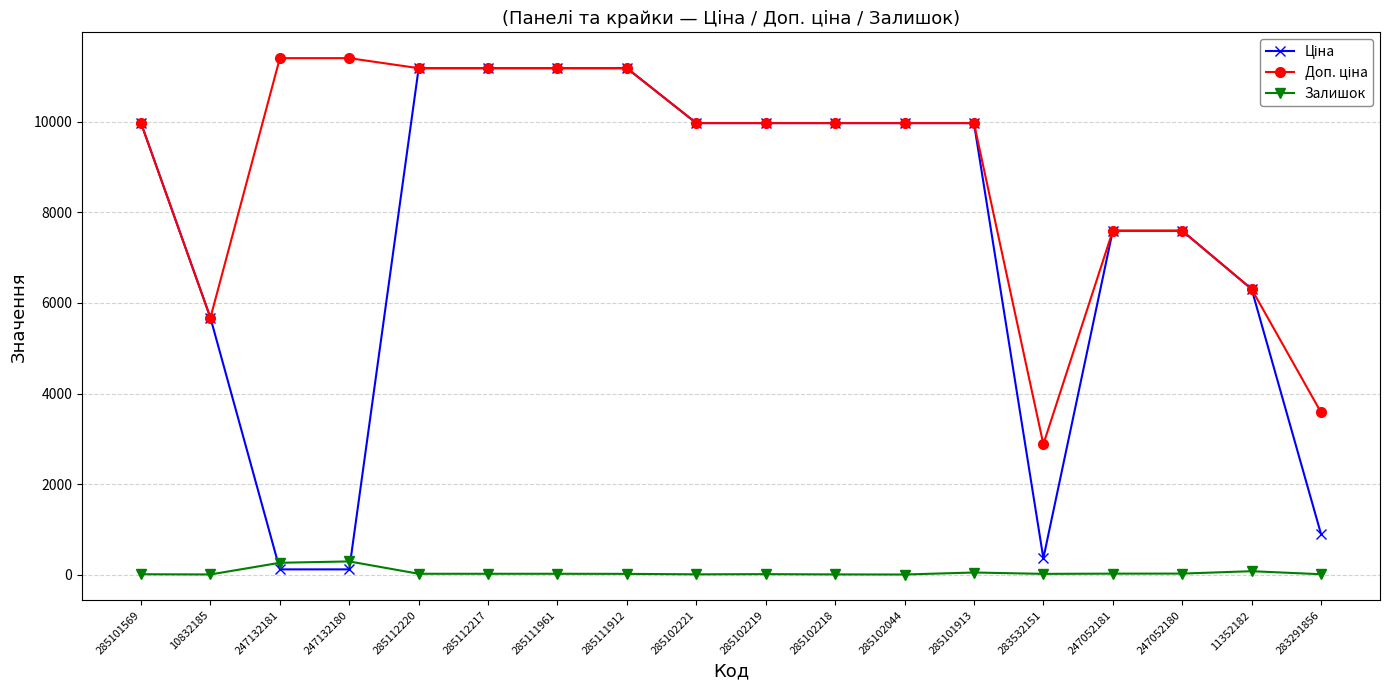

Is it true that Залишок equals 21.0 at 247052180?

True